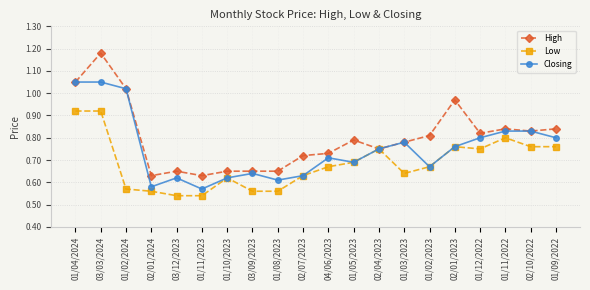

Which category has the highest value across all series?

03/03/2024